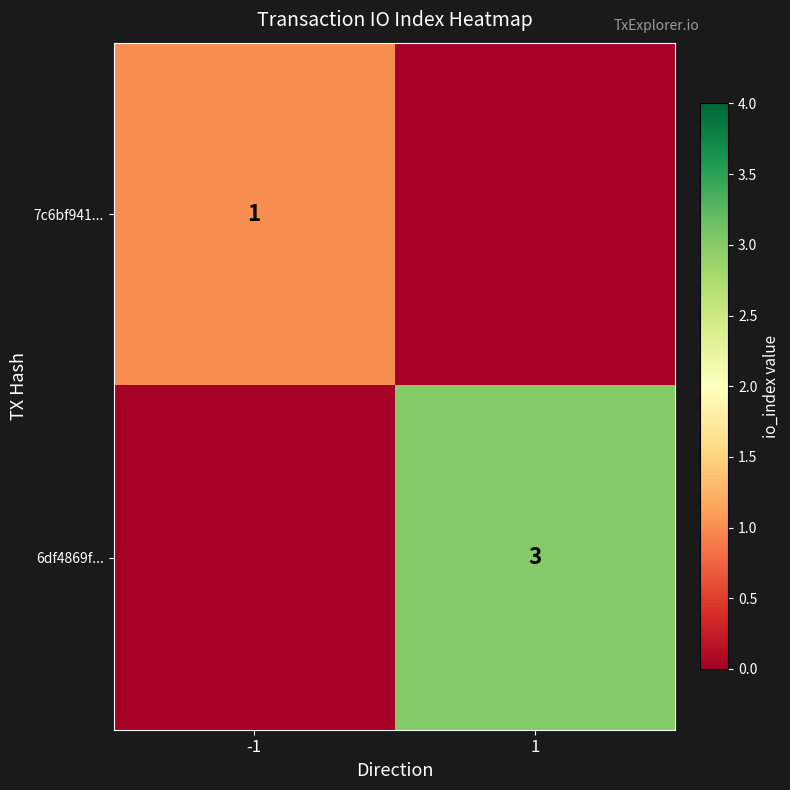

True or false: 6df4869f... has a value of 5 at 1.

False